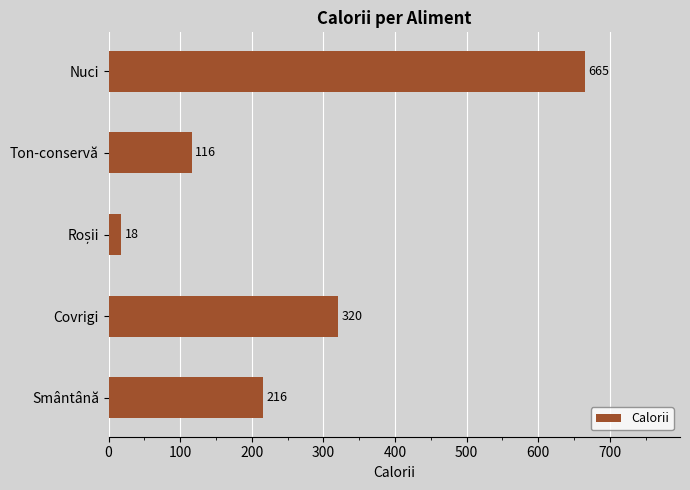

How many data points are less than 216?

2